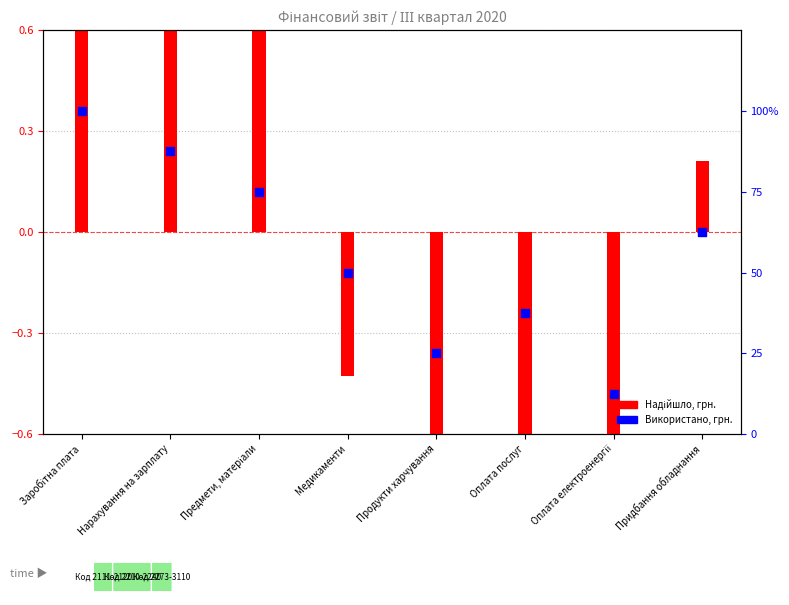

Between Заробітна плата and Предмети, матеріали, which is larger?

Заробітна плата